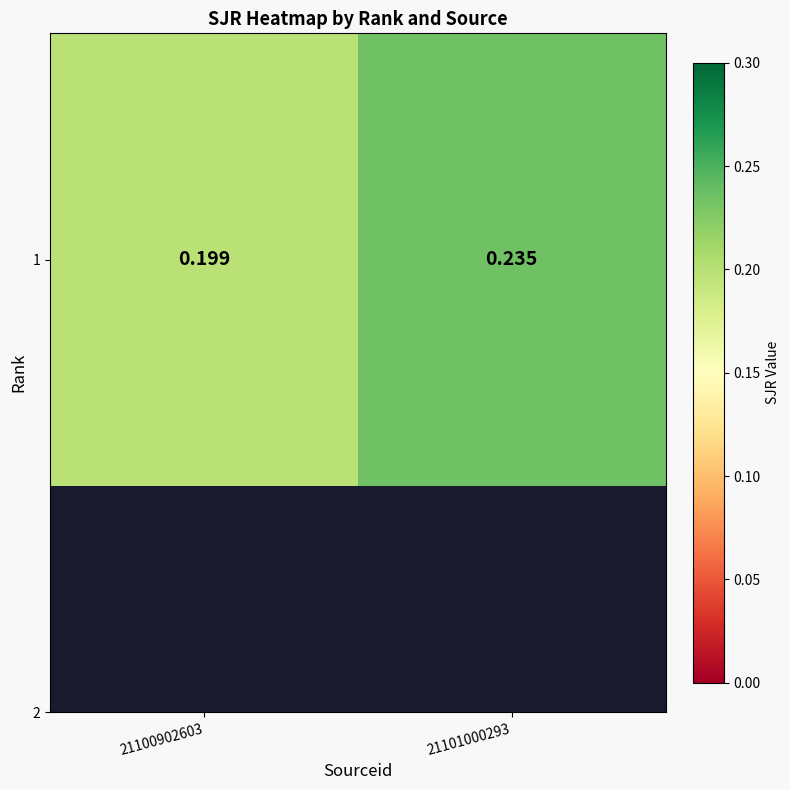

What is the minimum value shown in the chart?

0.2